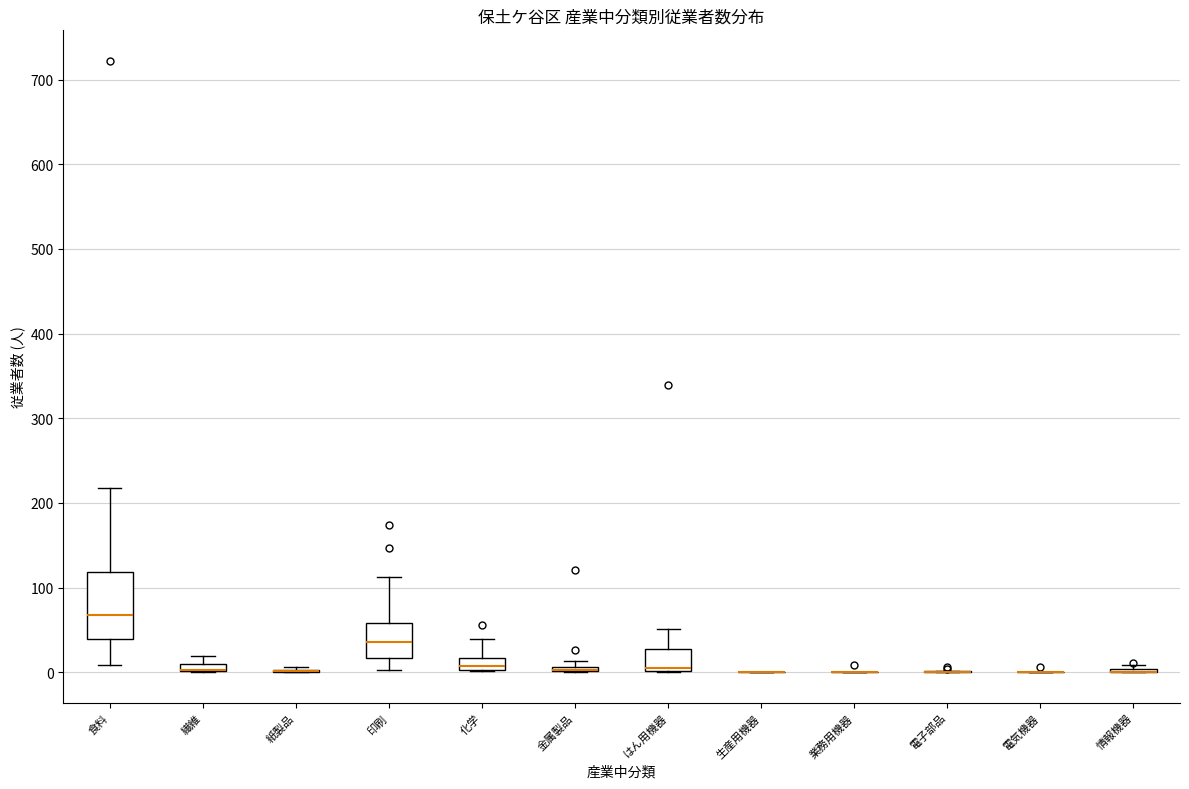

Comparing the boxes themselves (not the whiskers), which one is the tallest?

食料